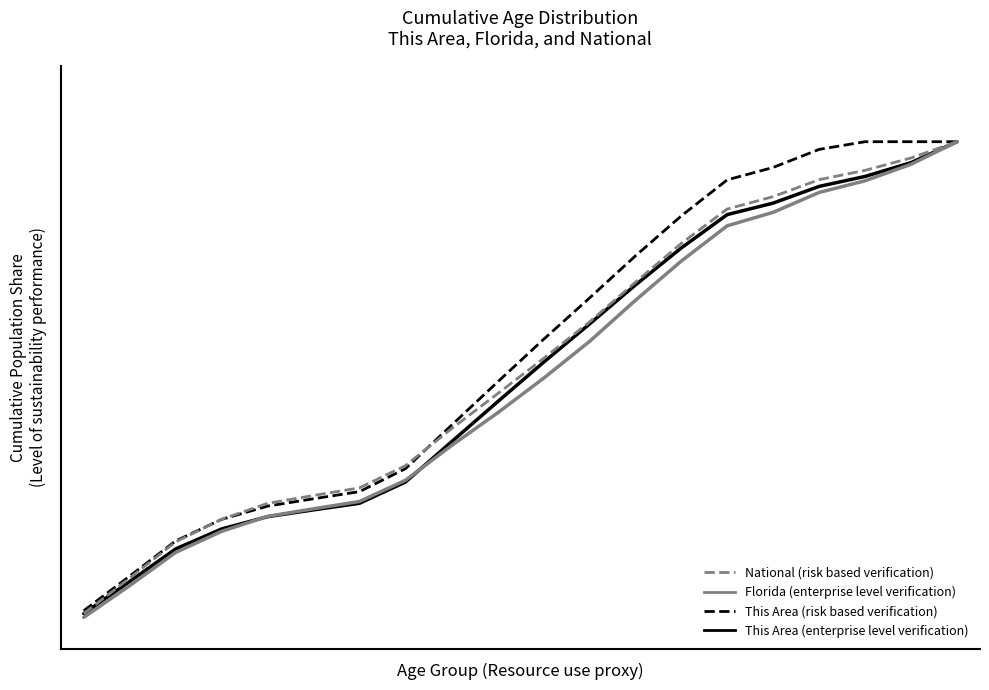

What are all the series names shown in the legend?

National (risk based verification), Florida (enterprise level verification), This Area (risk based verification), This Area (enterprise level verification)